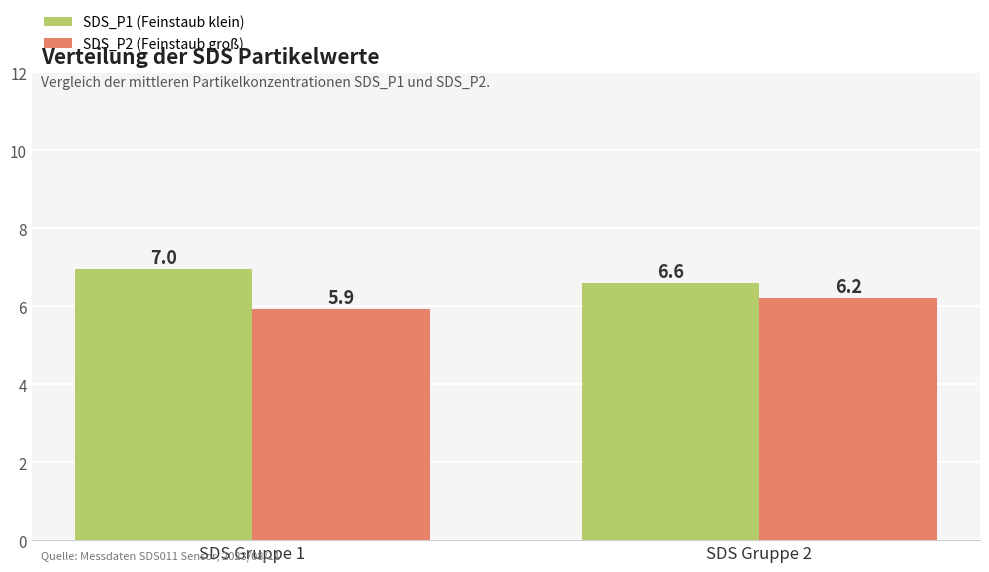

At which category does the chart reach its peak across all series?

SDS Gruppe 1